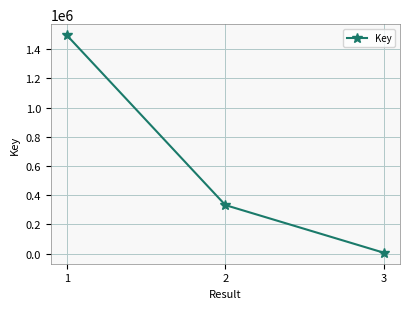

Where does the data first go above 332493?

1